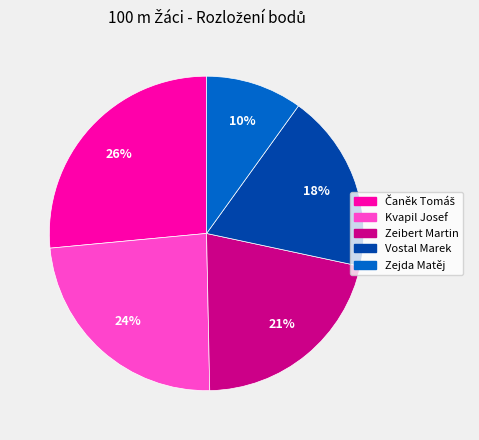

Approximately how many times larger is the value at Zejda Matěj compared to Kvapil Josef?

0.4